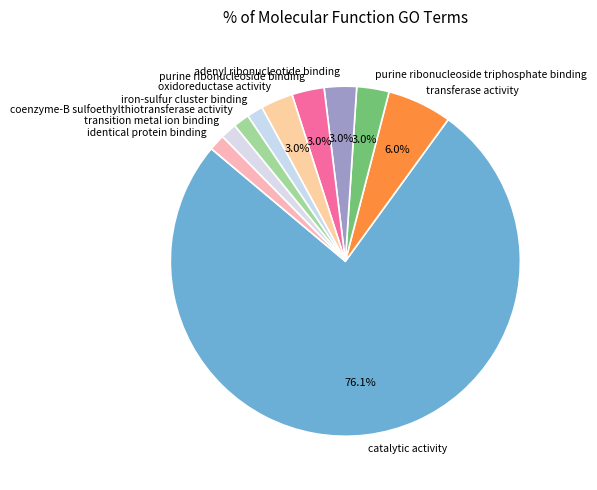

Is the sum of purine ribonucleoside triphosphate binding and adenyl ribonucleotide binding greater than half?

No